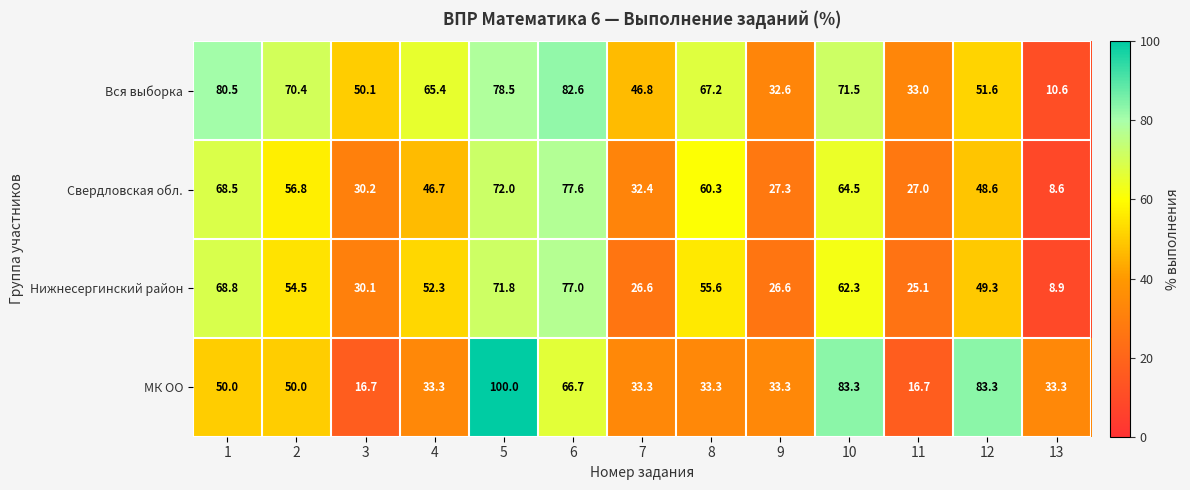

What is the difference between the Свердловская обл. values at 8 and 11?

33.3